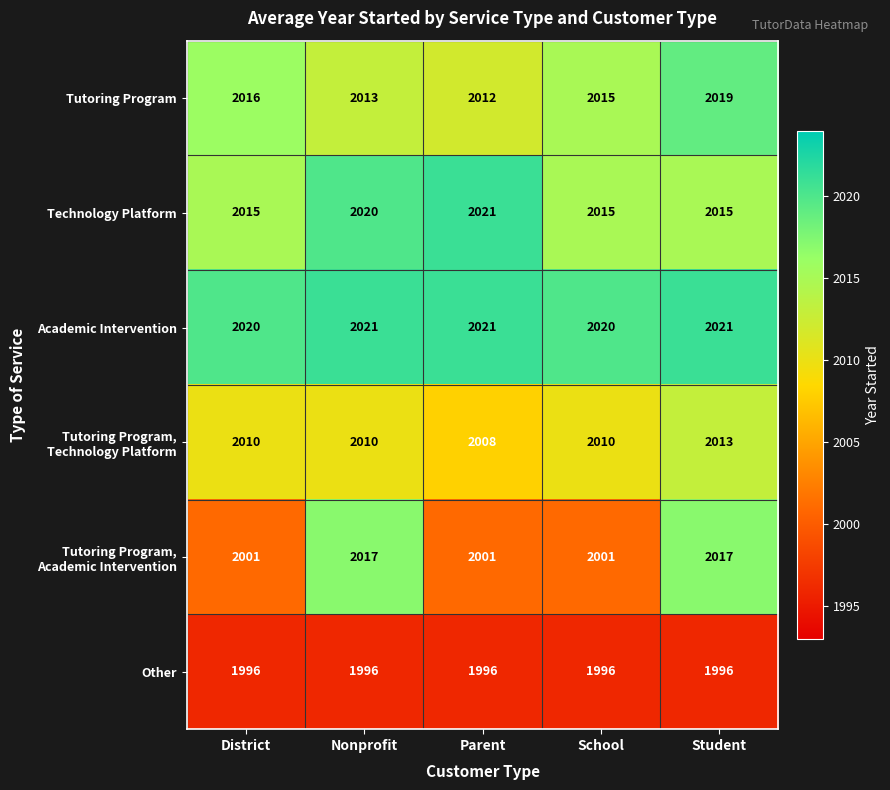

What is the spread (max minus min) of values at District?

24